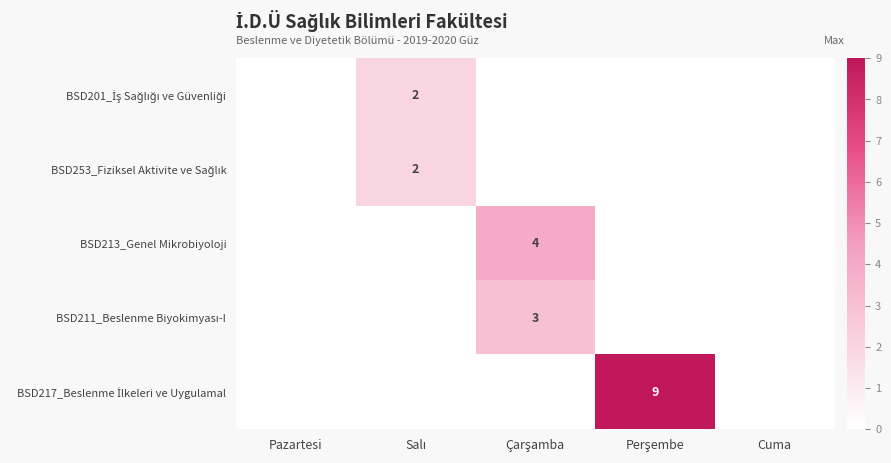

How many bars are there in each group?

5